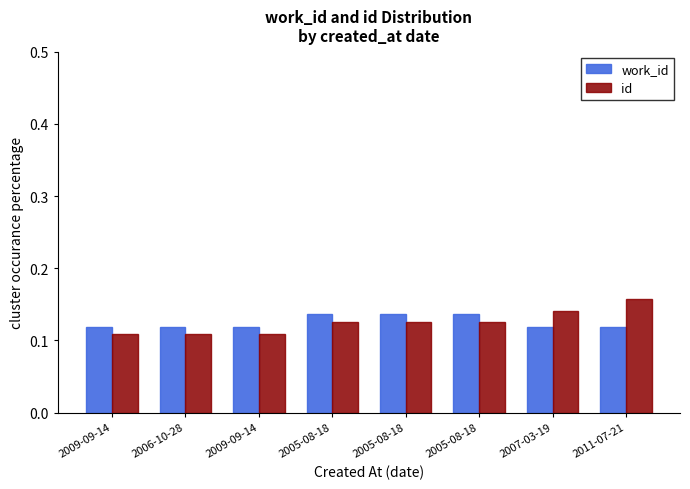

At how many categories does at least one series exceed 0?

8